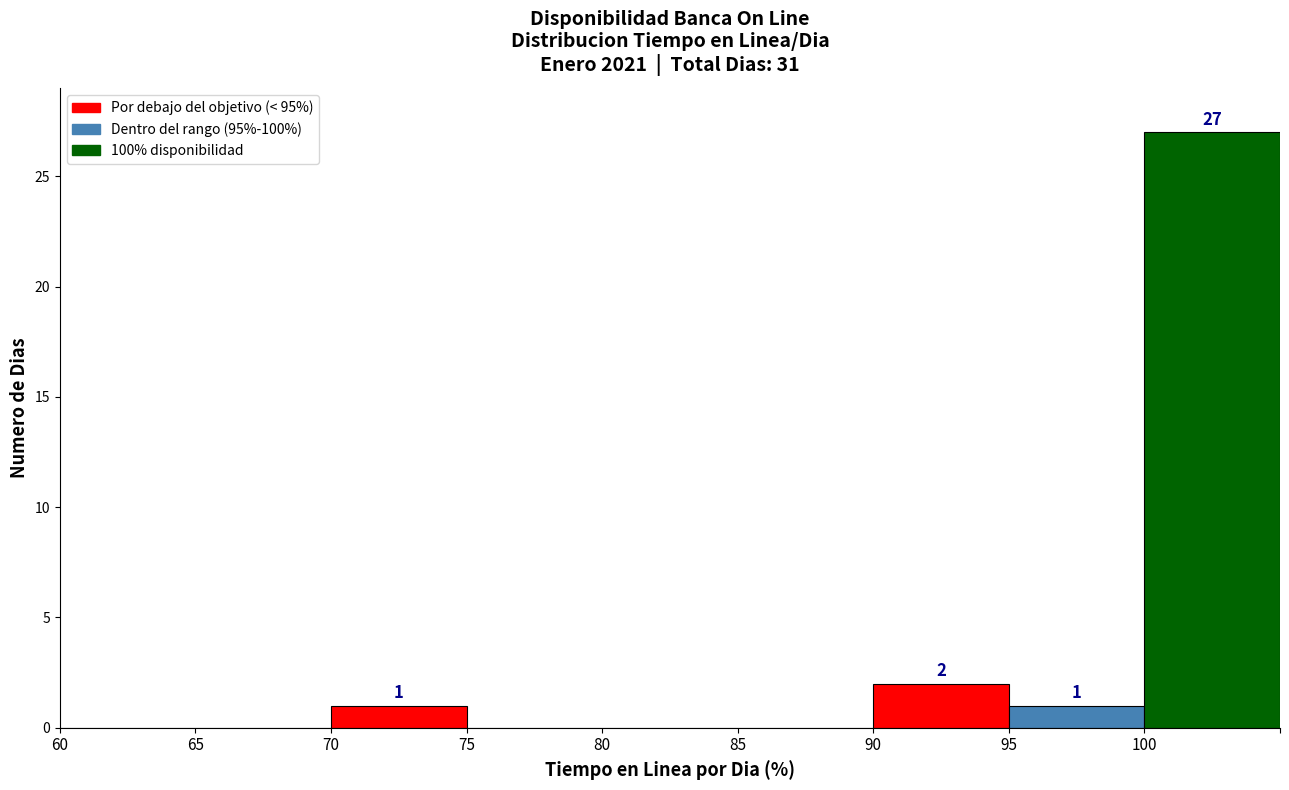

Which range on the x-axis has the tallest bar?

100 to 105